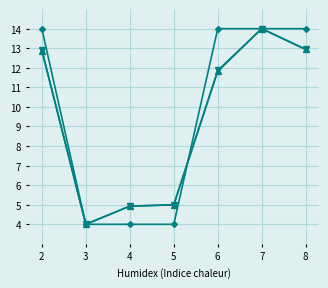

What is the difference between the highest and lowest values at 2?

1.1